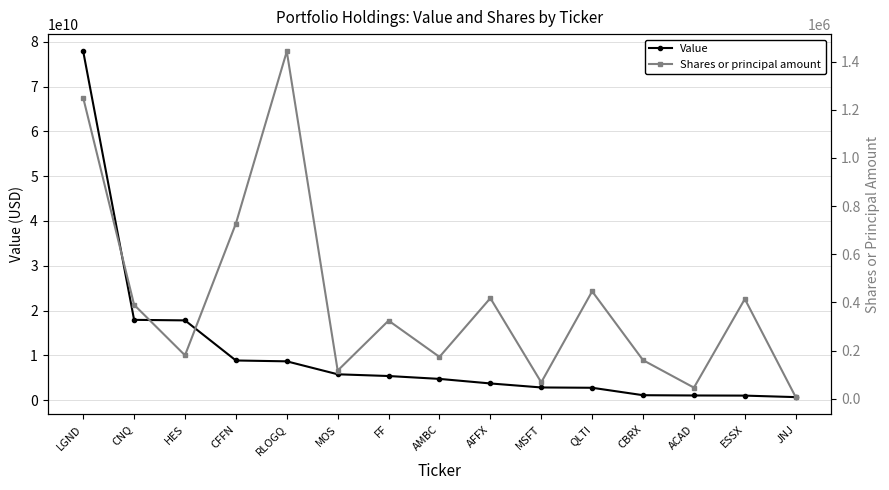

True or false: Value and Shares or principal amount cross at least once.

False